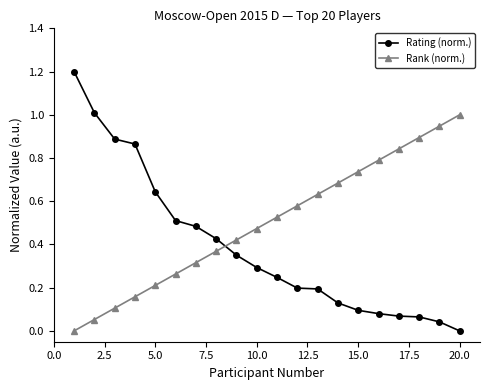

What is the highest value of the Rank (norm.) series?

1.0